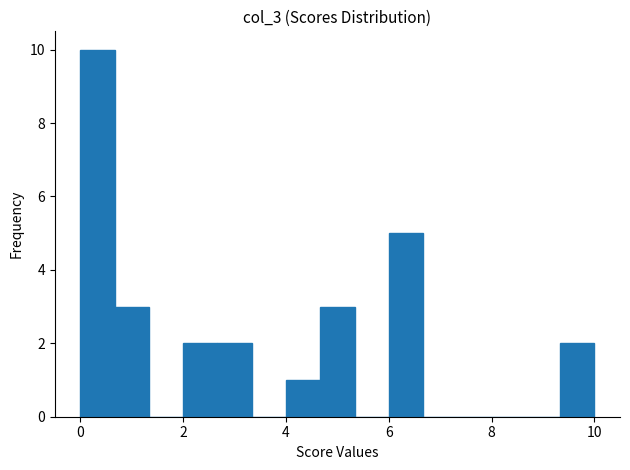

Read against the x-axis, roughly where is the centre of the tallest bar?

0.4